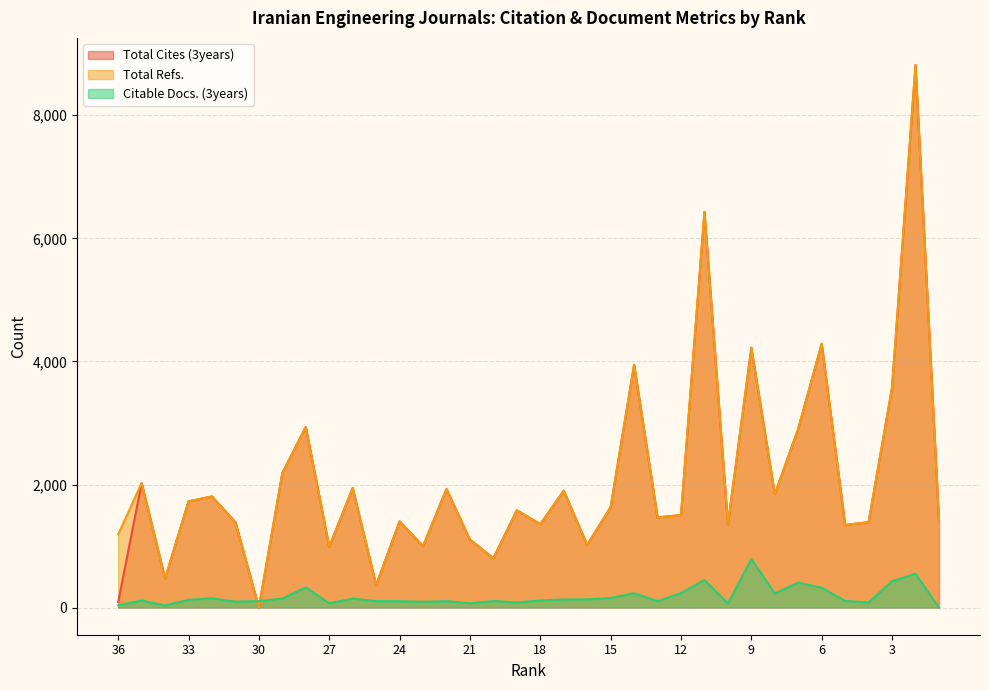

Reading right to left, list all the values displayed in this chart.

Total Cites (3years): 1=1419	2=8816	3=3576	4=1387	5=1343	6=4287	7=2907	8=1842	9=4222	10=1349	11=6430	12=1504	13=1465	14=3946	15=1632	16=1018	17=1899	18=1356	19=1581	20=802	21=1105	22=1925	23=999	24=1401	25=365	26=1943	27=987	28=2934	29=2186	30=0	31=1387	32=1806	33=1726	34=473	35=2023	36=90
Total Refs.: 1=1419	2=8816	3=3576	4=1387	5=1343	6=4287	7=2907	8=1842	9=4222	10=1349	11=6430	12=1504	13=1465	14=3946	15=1632	16=1018	17=1899	18=1356	19=1581	20=802	21=1105	22=1925	23=999	24=1401	25=365	26=1943	27=987	28=2934	29=2186	30=0	31=1387	32=1806	33=1726	34=473	35=2023	36=1190
Citable Docs. (3years): 1=0	2=551	3=427	4=84	5=107	6=322	7=405	8=230	9=787	10=67	11=449	12=236	13=103	14=234	15=154	16=133	17=132	18=116	19=83	20=106	21=70	22=104	23=94	24=104	25=106	26=145	27=70	28=328	29=146	30=106	31=96	32=150	33=126	34=34	35=114	36=38